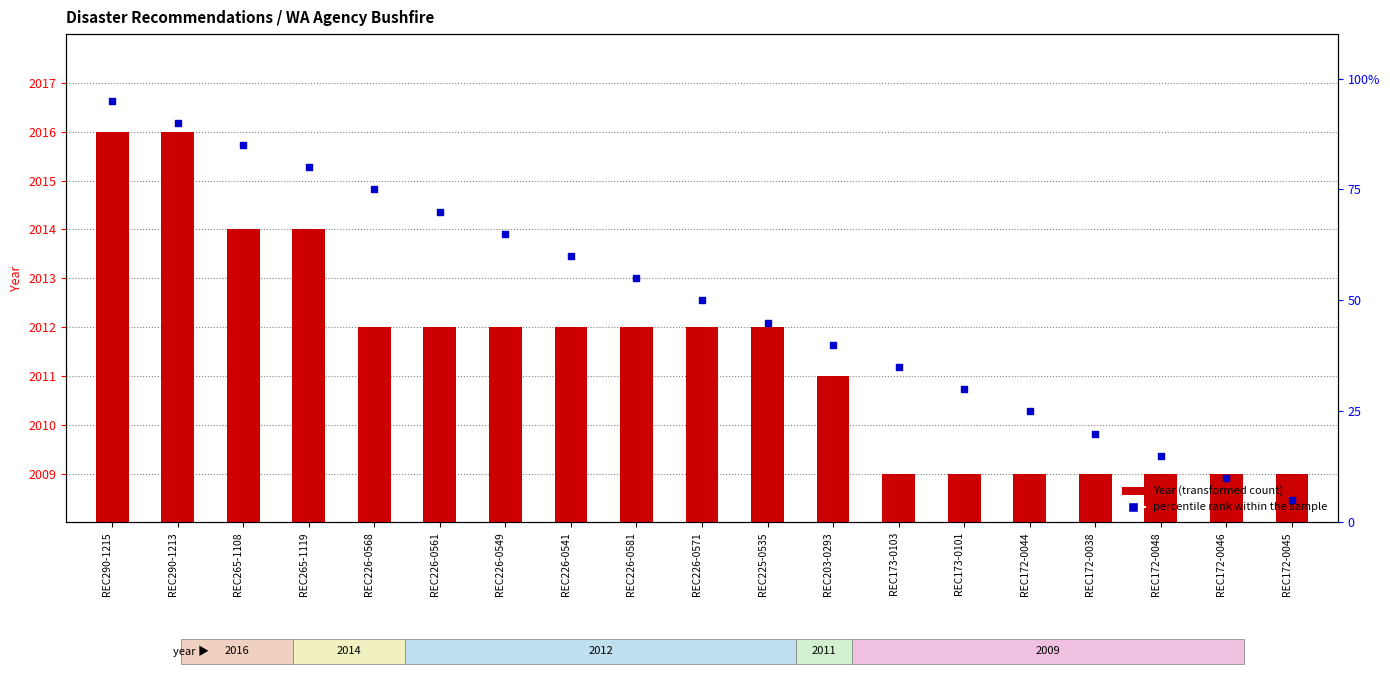

Which series contains the lowest Y value?

percentile rank within the sample